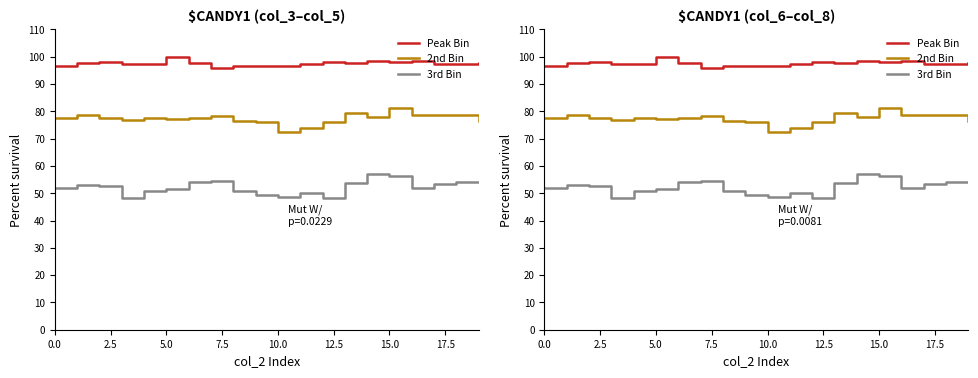

How many lines are shown in the chart?

3